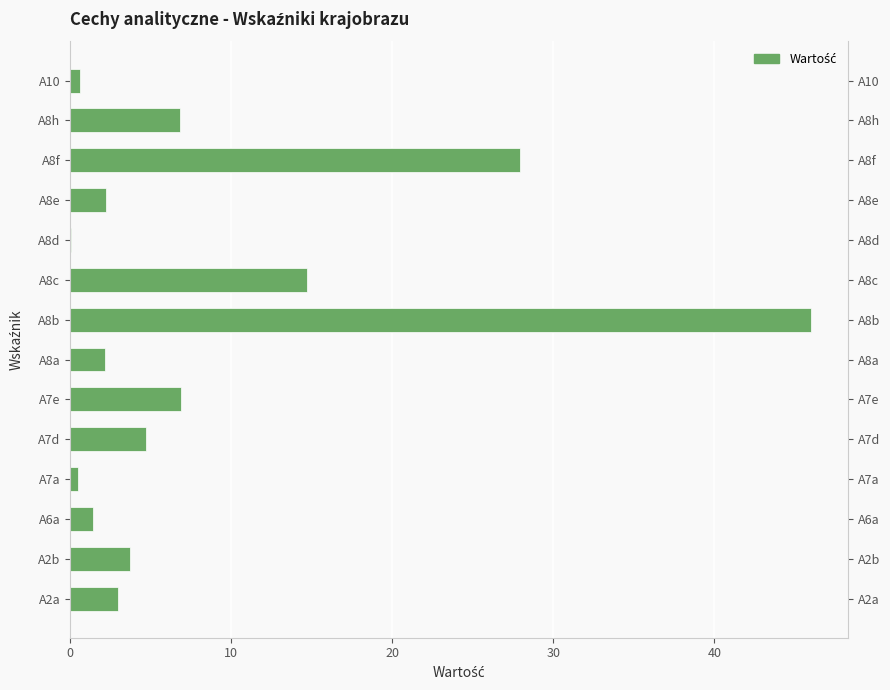

What is the difference between the values at A2b and A8b?

42.3